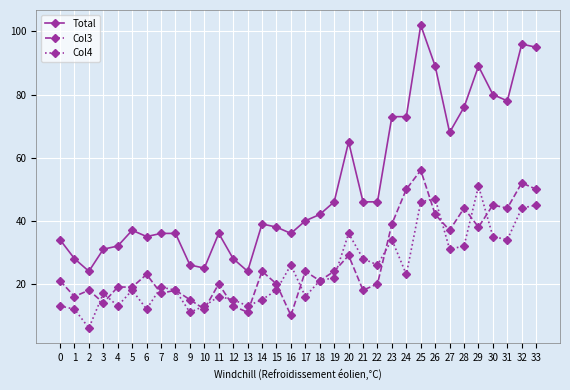

What is the value of the Col3 point at the 20th from the left?

24